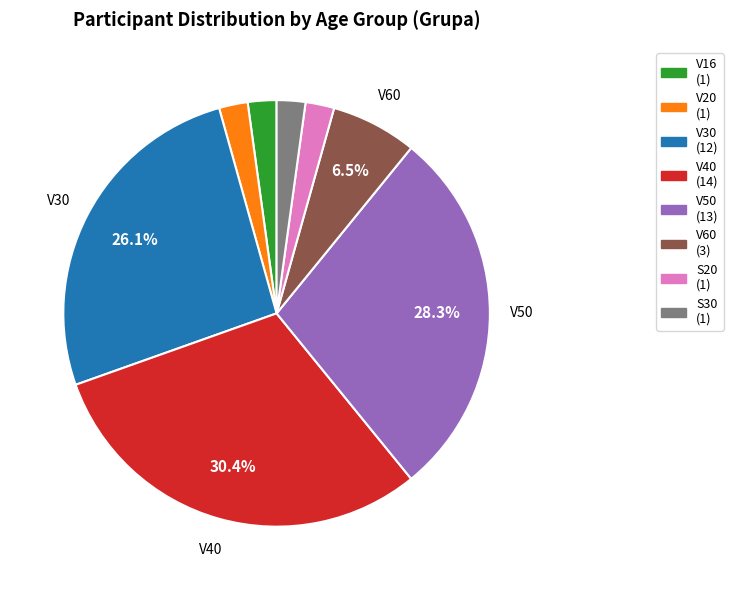

Combined, do V40 (14) and V16 (1) account for over 50%?

No